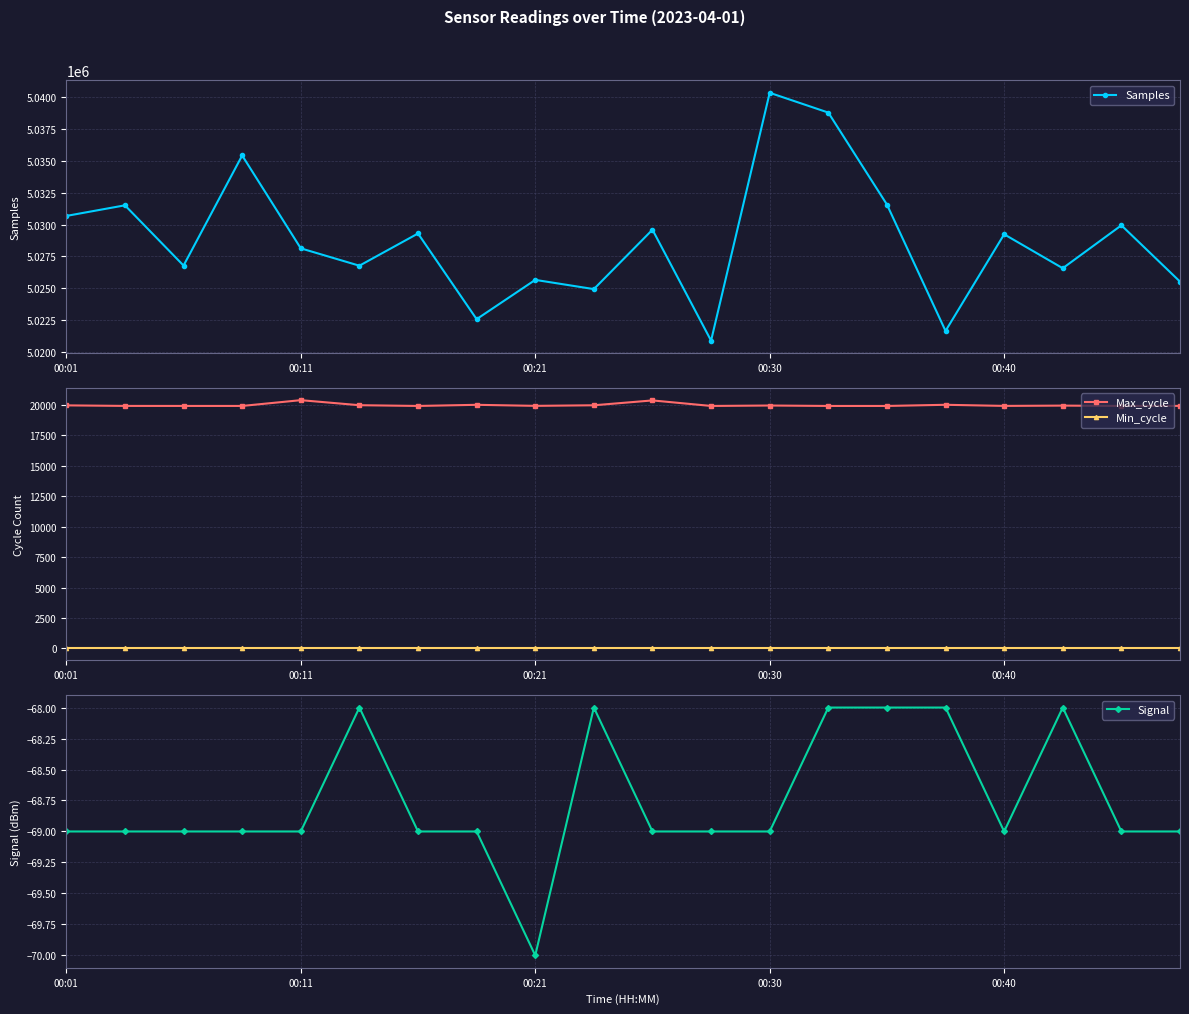

Where is Signal nearest to the value -69?

00:01